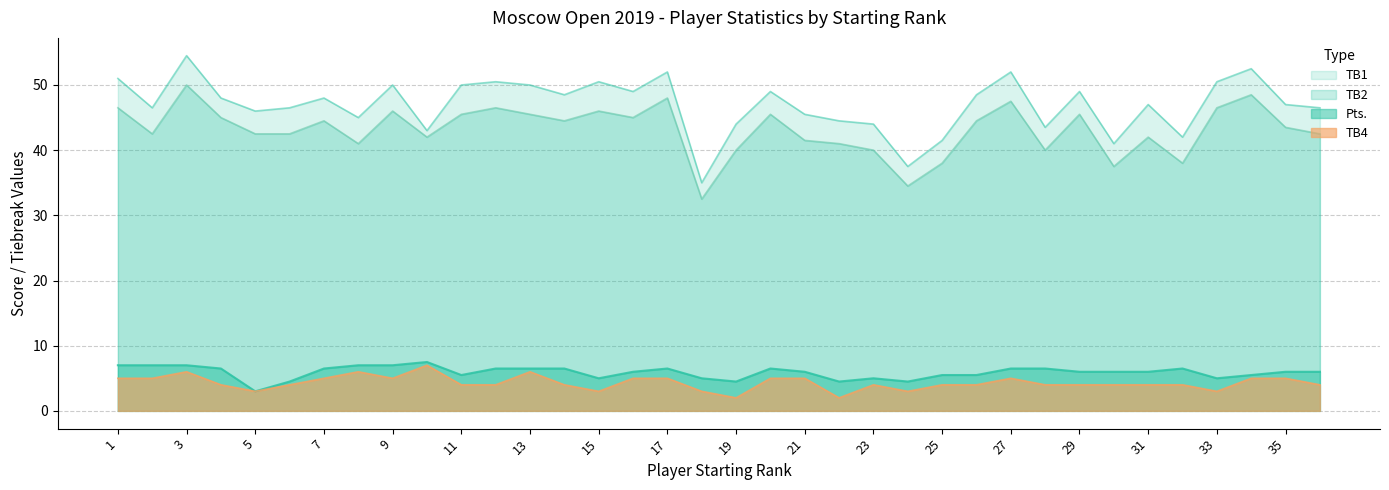

Which label corresponds to the smallest value in the chart?

19